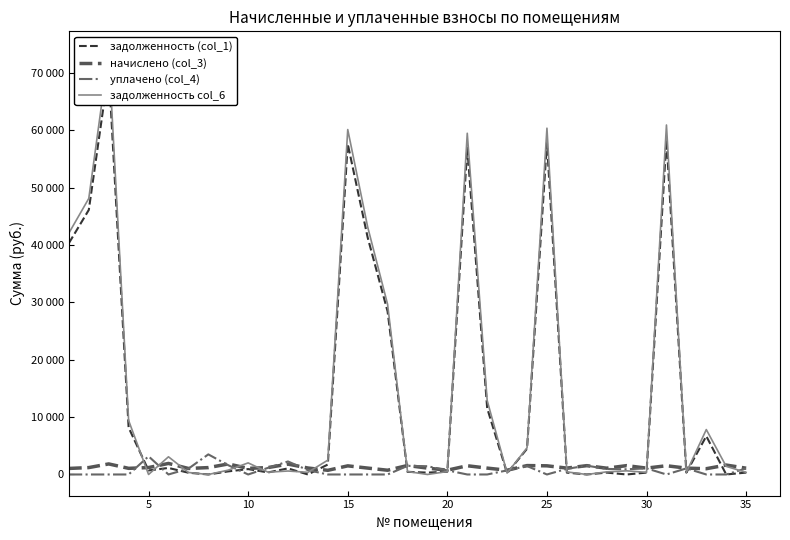

How many times do задолженность col_6 and задолженность (col_1) cross each other?

6